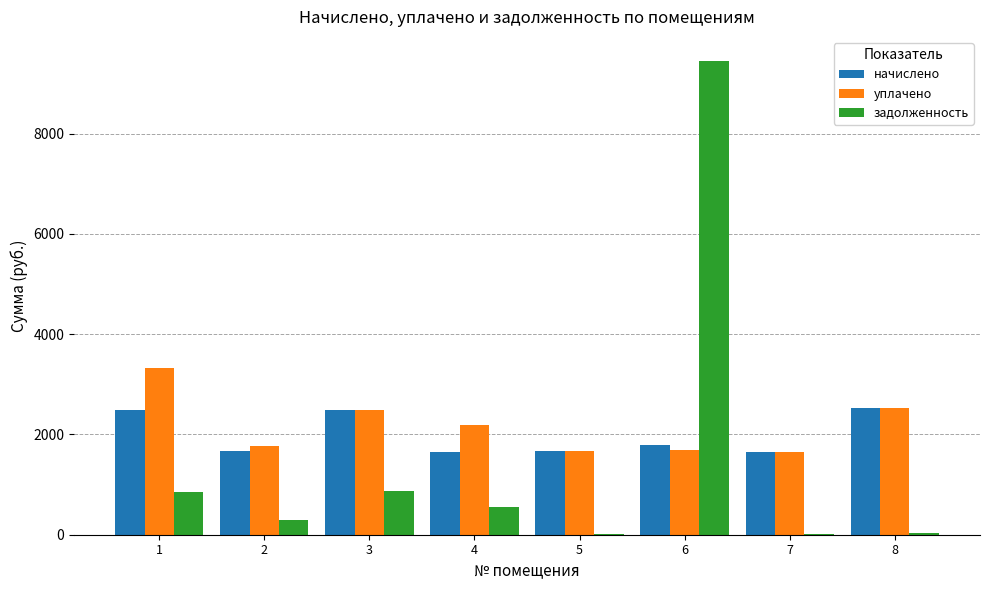

What is the sum of the начислено values at 8 and 7?

4186.6